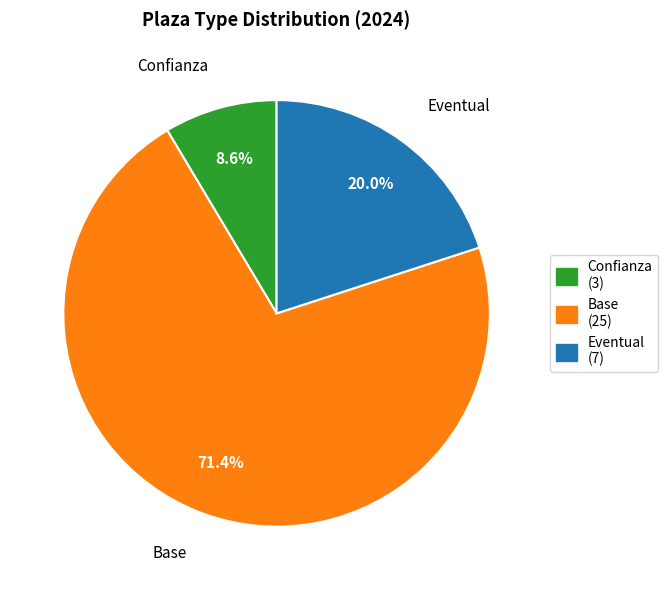

The Base slice represents 71% of the pie. True or false?

True